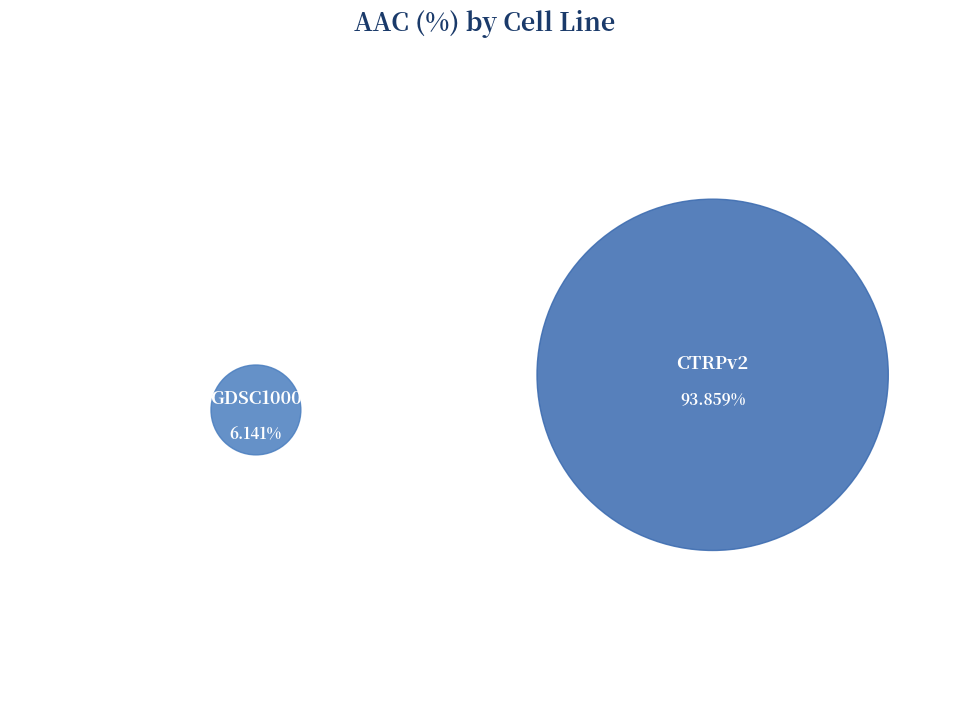

Does GDSC1000 represent more than half of the total?

No